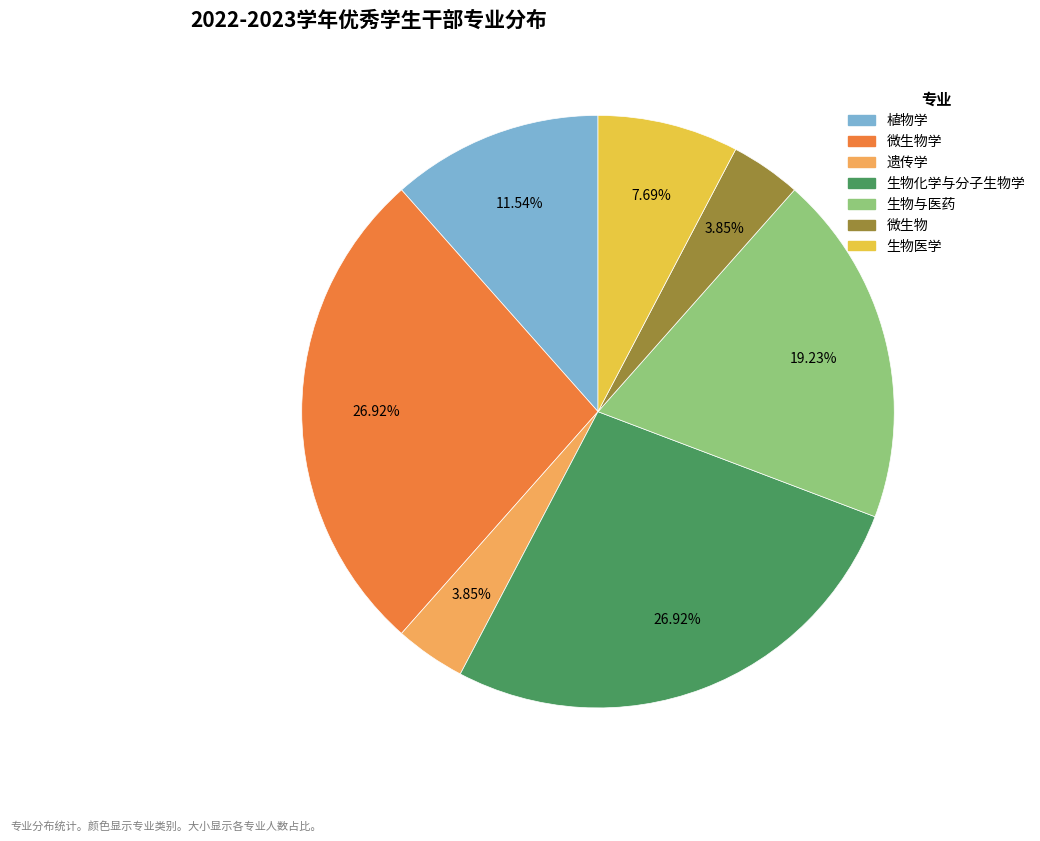

Is there a majority slice in this chart?

No